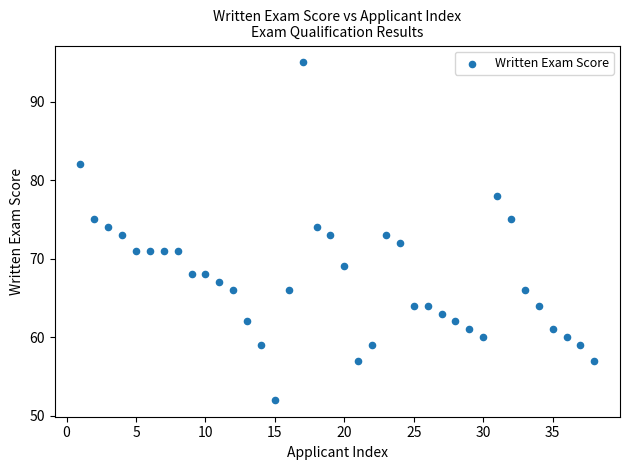

What is the range of X values (max minus min)?

37